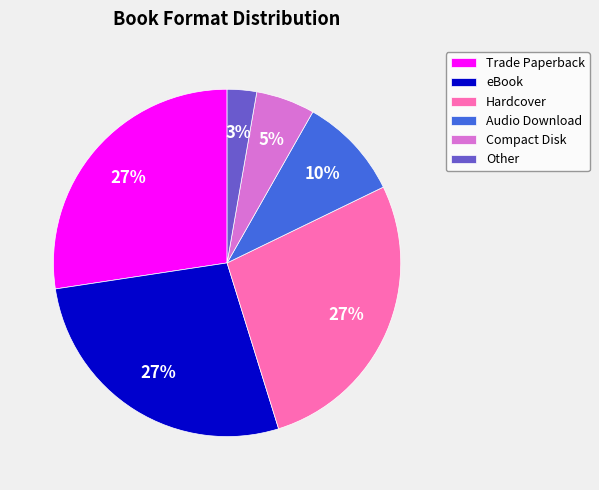

Between eBook and Compact Disk, which is larger?

eBook